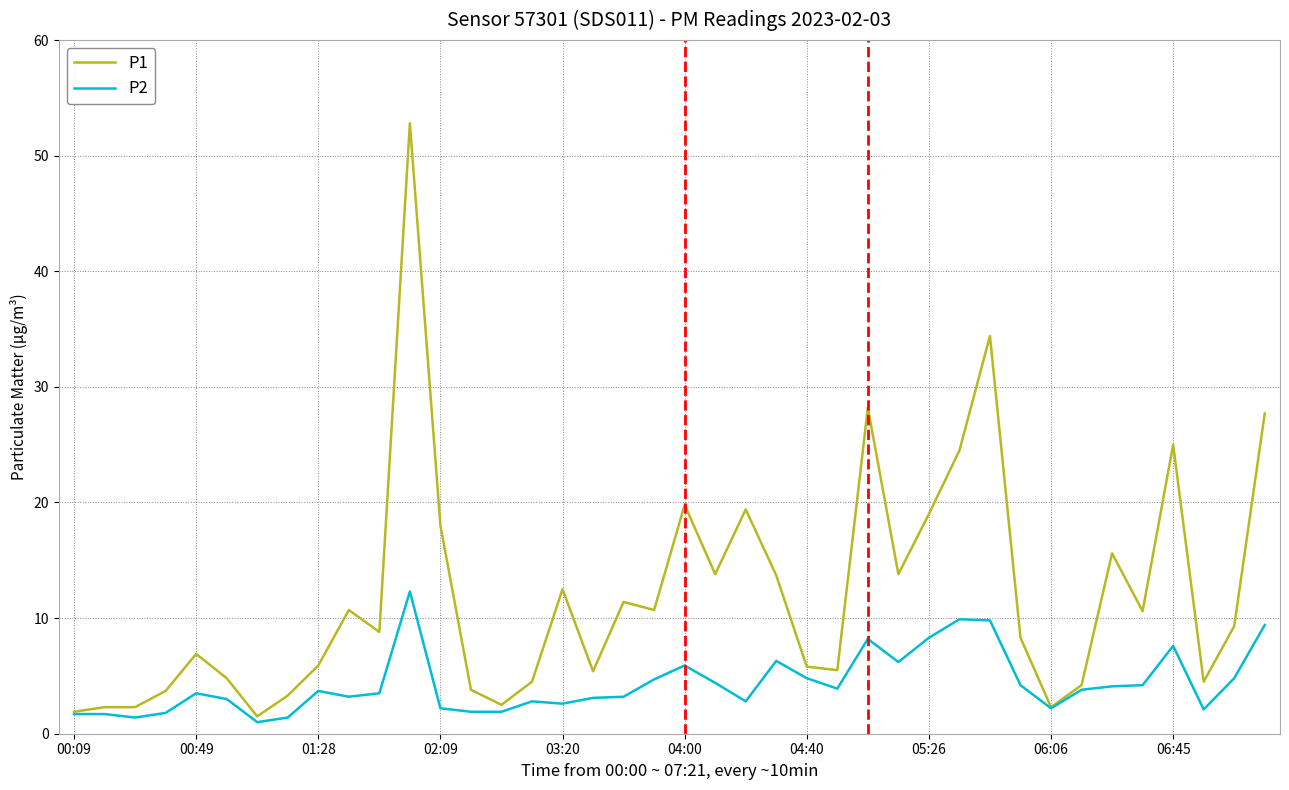

Rank the series by their maximum value, from highest to lowest.

P1, P2